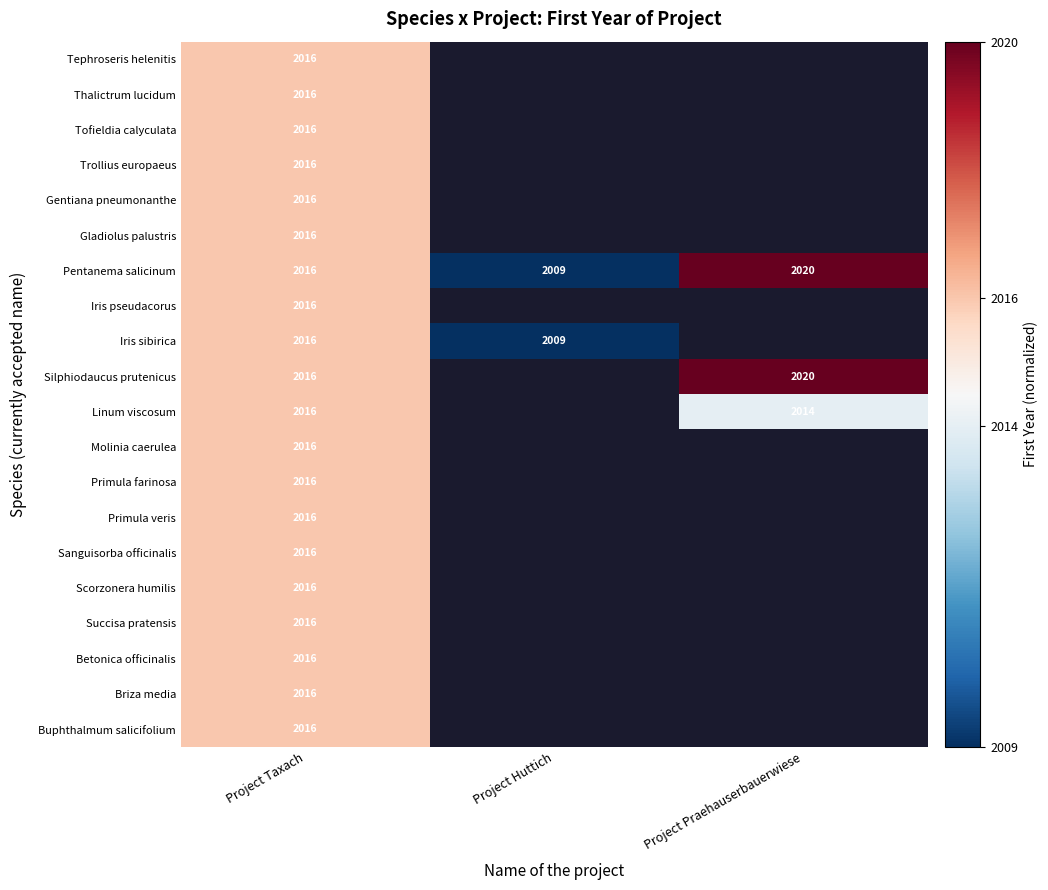

Is the value of Linum viscosum at Project Taxach greater than the value of Iris sibirica at Project Huttich?

Yes